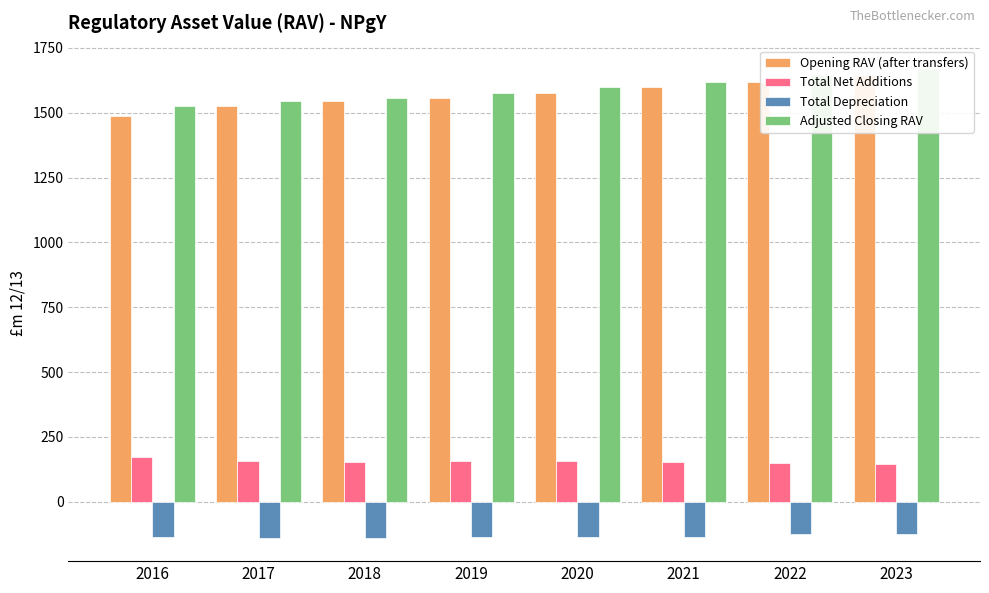

What is the value of the Total Depreciation bar at the 3rd from the left?

-138.5